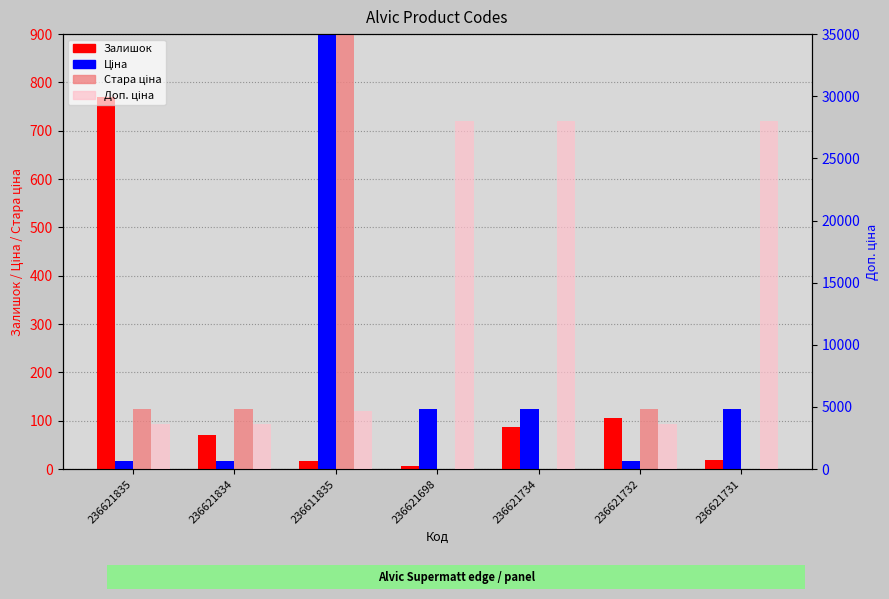

What is the label of the 3rd bar from the right?

236621734